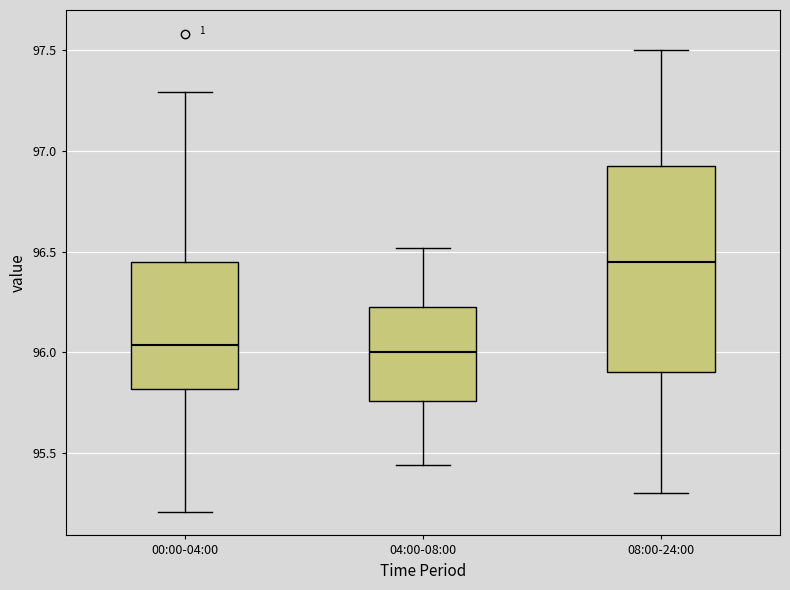

Which box has the highest median line?

08:00-24:00